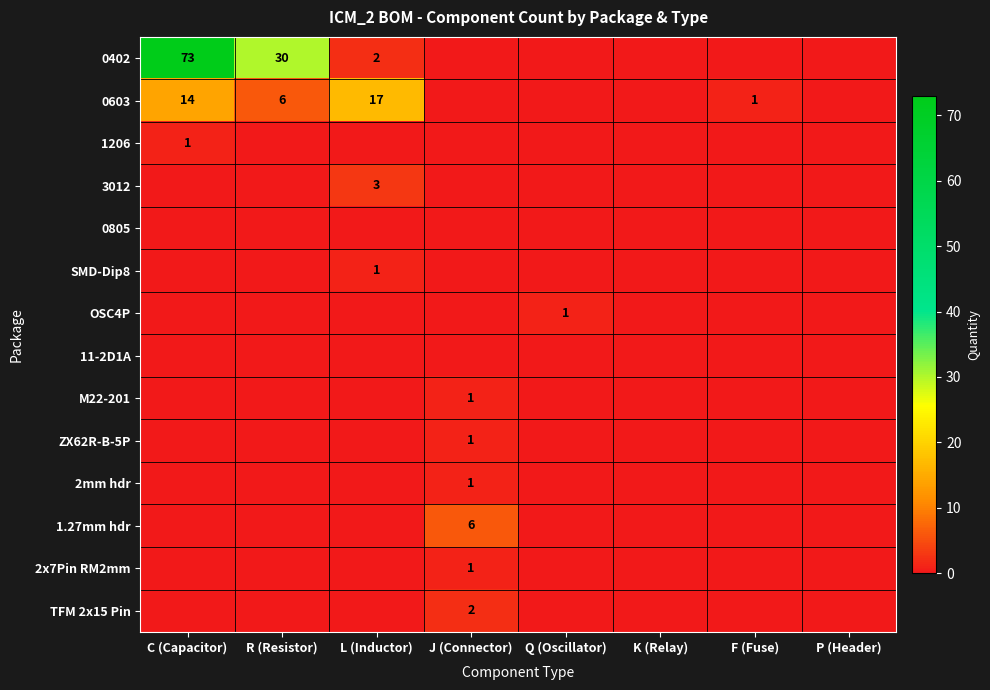

Rank the categories by 0402 value from lowest to highest.

J (Connector), Q (Oscillator), K (Relay), F (Fuse), P (Header), L (Inductor), R (Resistor), C (Capacitor)